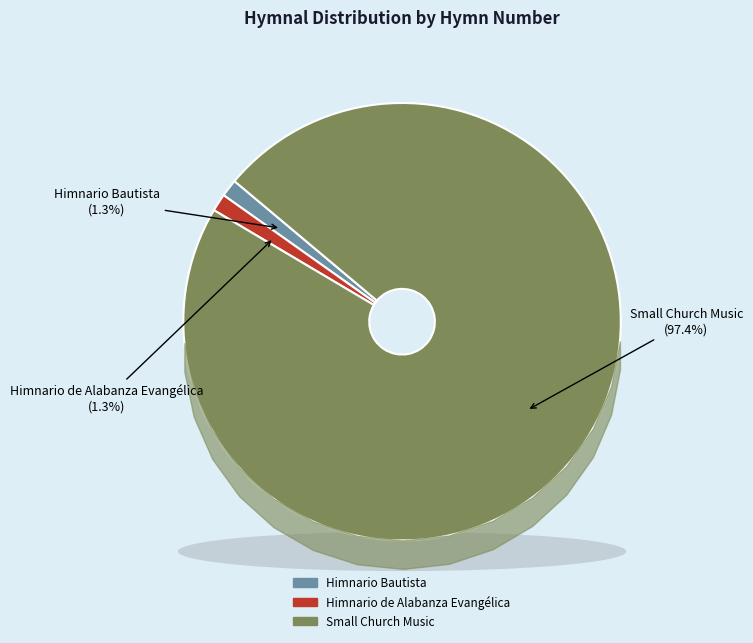

What portion of the pie excludes Small Church Music?

2.6%